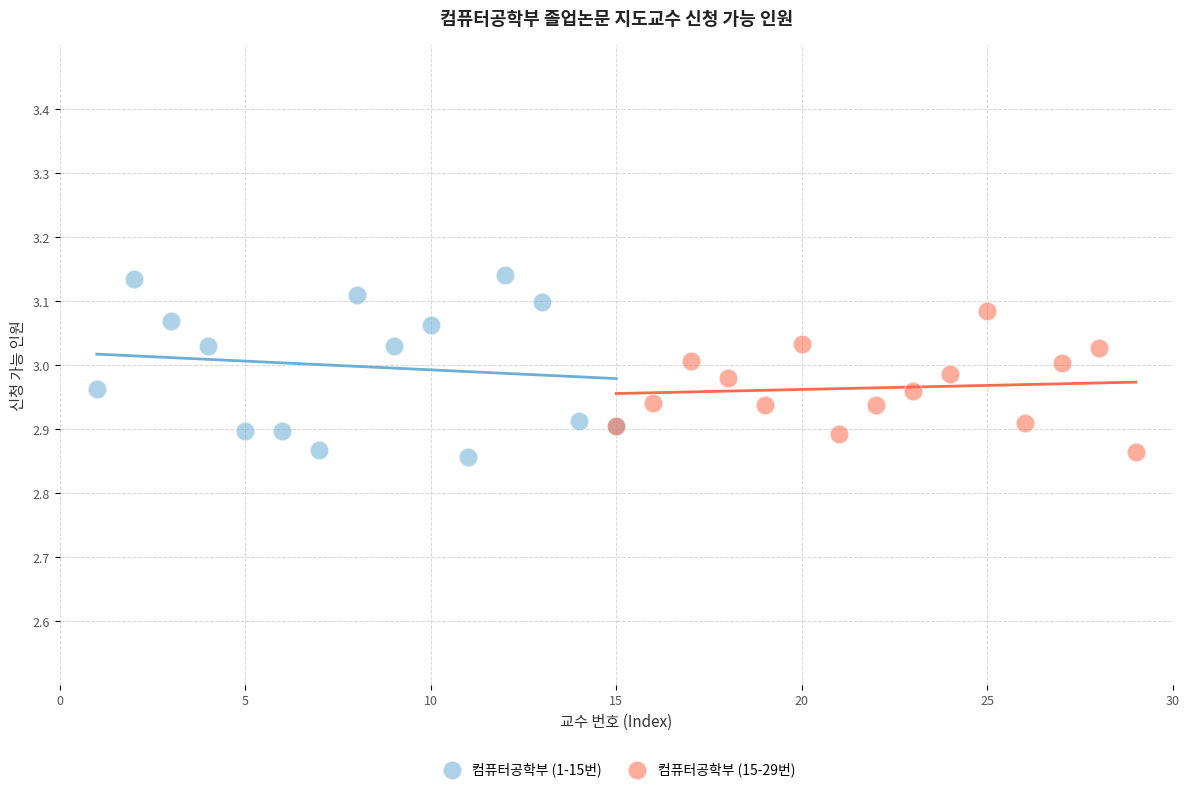

Which series contains the highest Y value?

컴퓨터공학부 (1-15번)